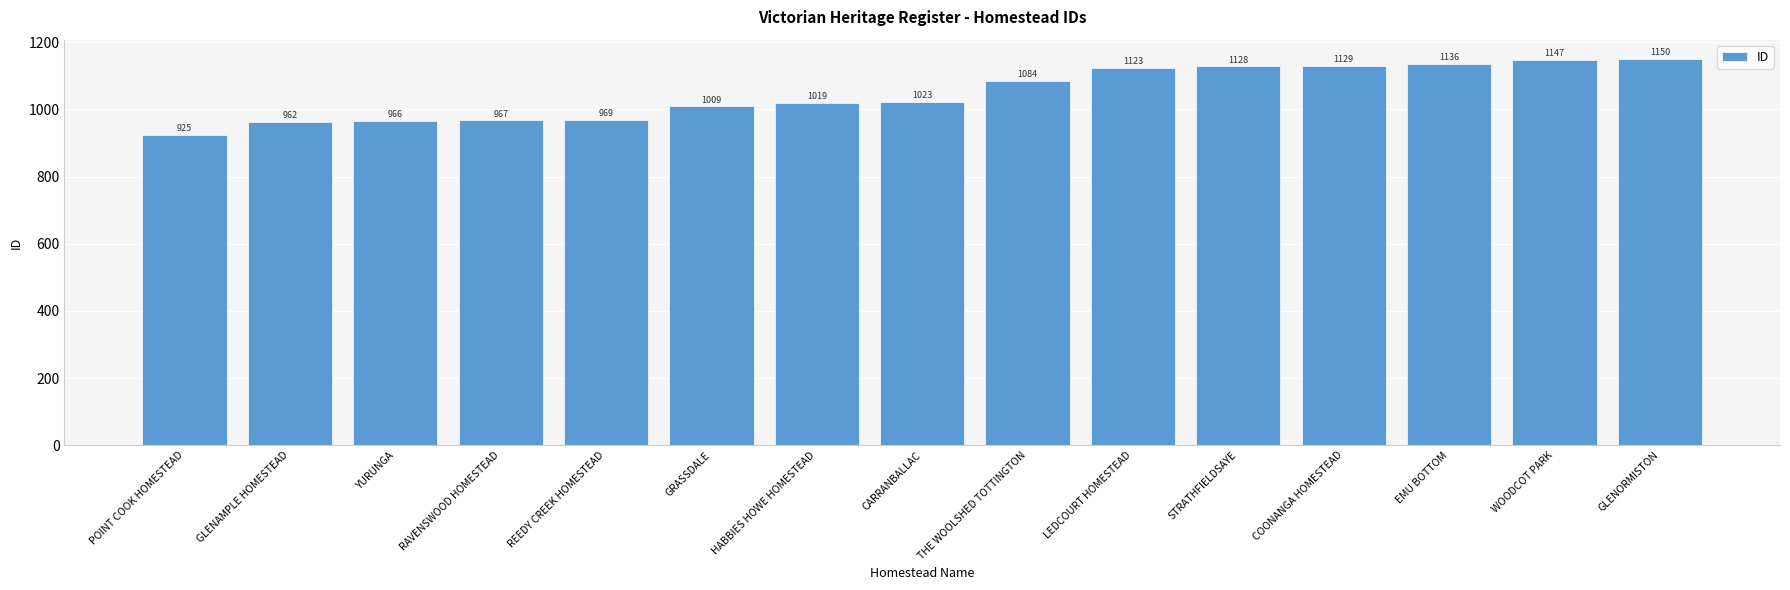

Reading right to left, transcribe all the data shown in this chart.

1150	1147	1136	1129	1128	1123	1084	1023	1019	1009	969	967	966	962	925